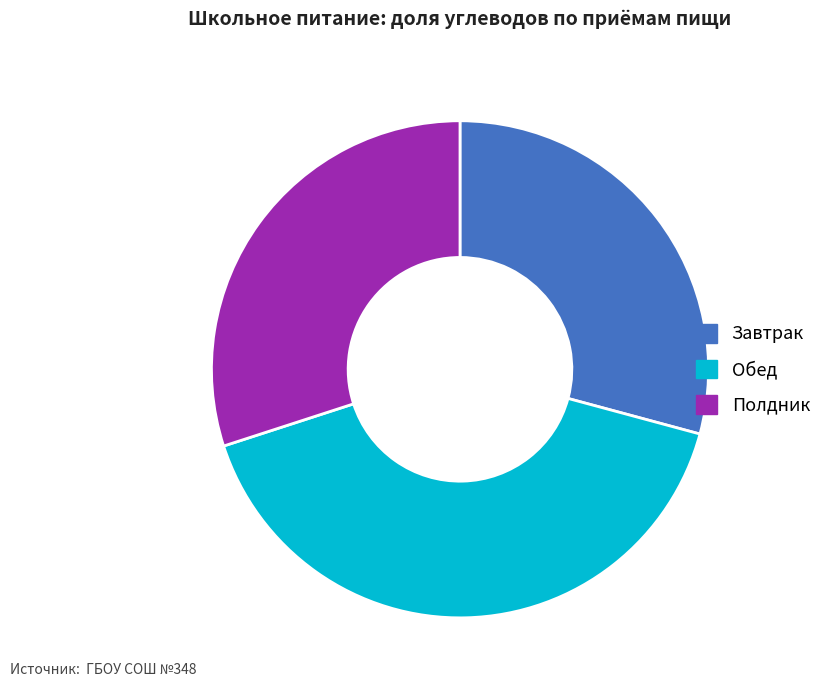

Do Полдник and Обед together represent more than half of the pie?

Yes